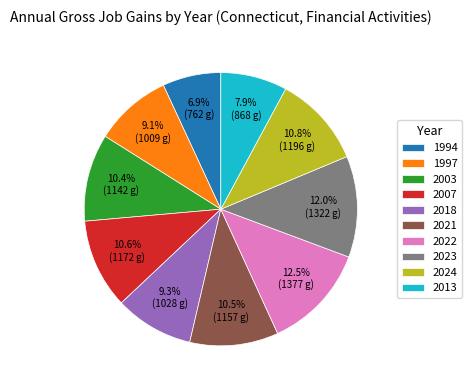

To the nearest percent, what is the combined percentage of 2023 and 2003?

22%